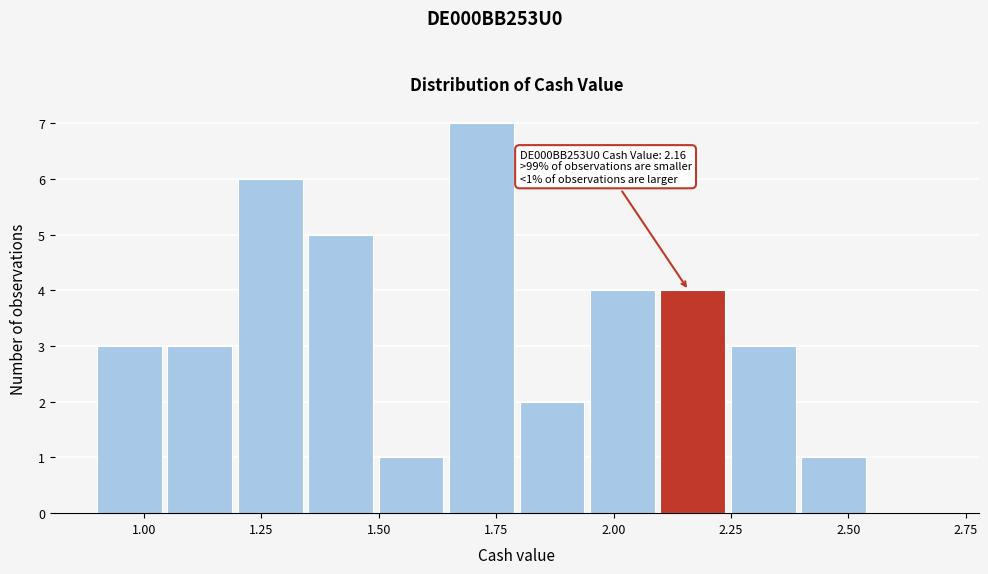

Read against the x-axis, roughly where is the centre of the tallest bar?

1.70